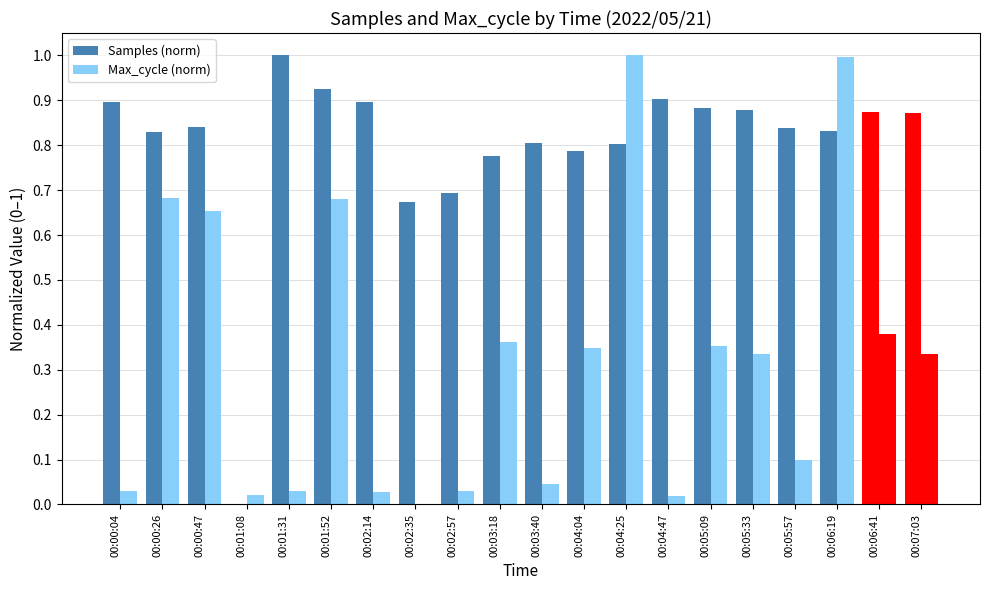

Which series changed the most between 00:01:08 and 00:02:14?

Samples (norm)